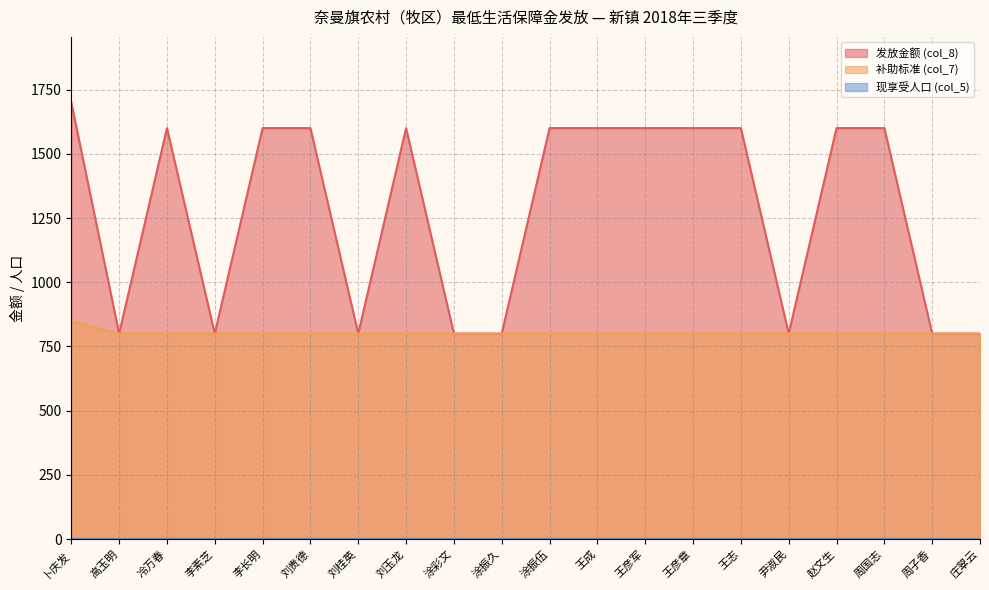

How many lines are shown in the chart?

3